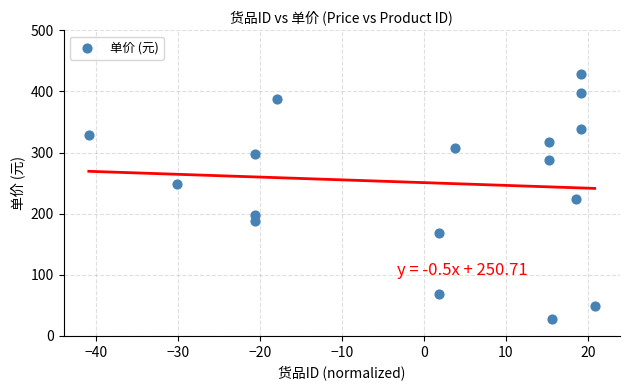

What is the range of Y values (max minus min)?

400